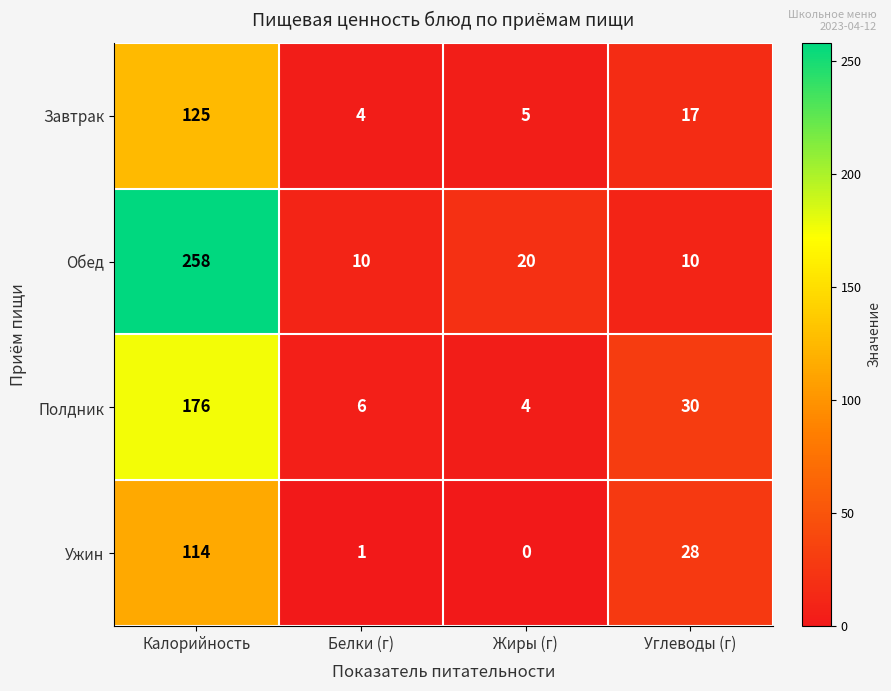

What is the spread (max minus min) of values at Углеводы (г)?

20